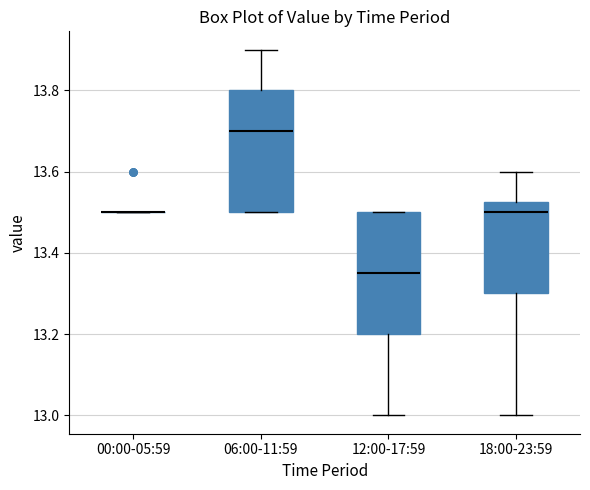

Reading left to right, read every box against the y-axis: the position of its median line, the range the box covers, and the ends of its whiskers. The values are not printed on the chart, so give them approximately, as read against the axis.

00:00-05:59: box collapsed to a line at 13.50, whiskers 13.50 to 13.50
06:00-11:59: median 13.70, box 13.50 to 13.80, whiskers 13.50 to 13.90
12:00-17:59: median 13.36, box 13.20 to 13.50, whiskers 13.00 to 13.50
18:00-23:59: median 13.50, box 13.30 to 13.52, whiskers 13.00 to 13.60